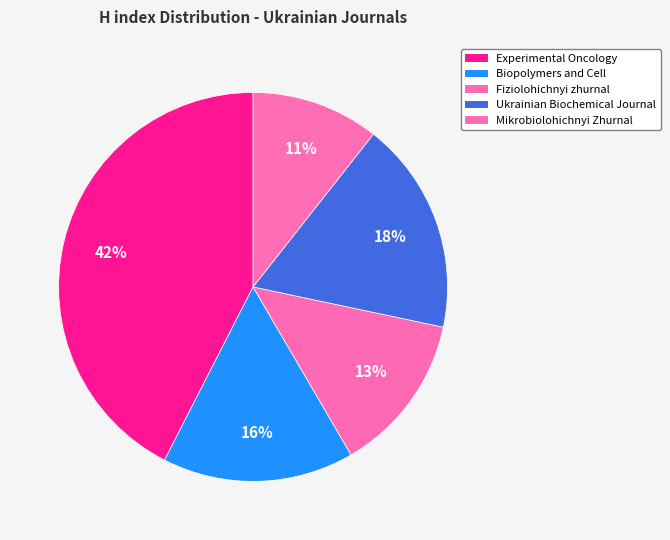

Count the number of slices in the pie.

5